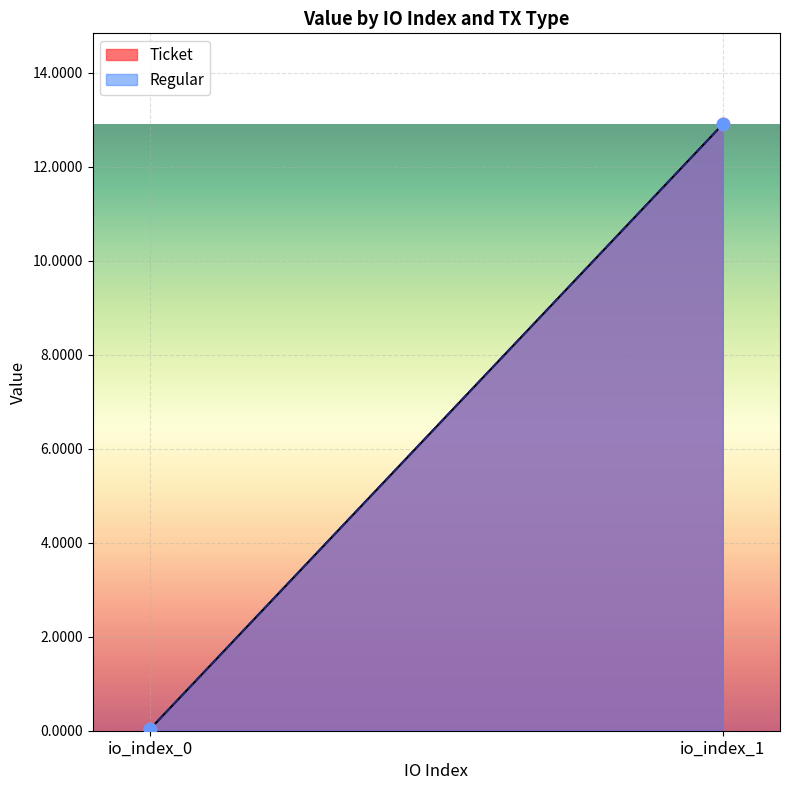

At which category is the sum across all series the highest?

io_index_1